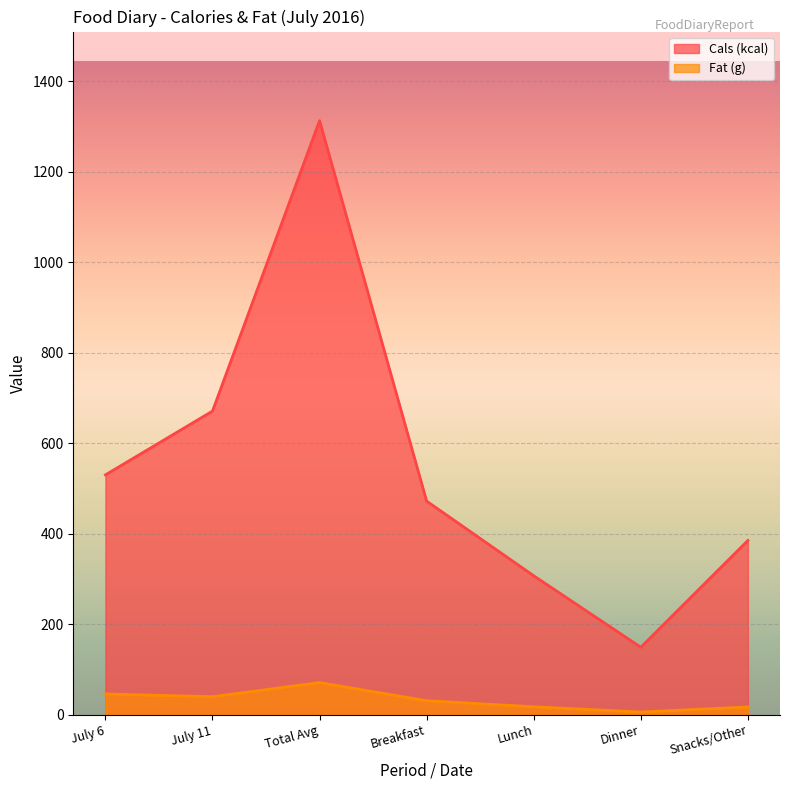

Which series has the largest range (max minus min)?

Cals (kcal)